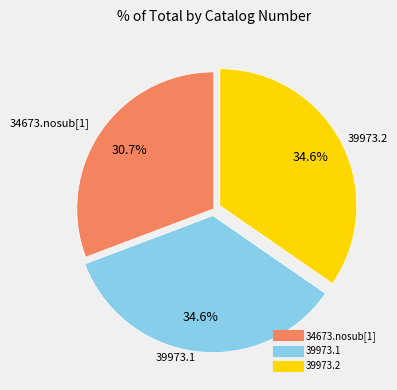

Which has a higher value, 39973.2 or 34673.nosub[1]?

39973.2